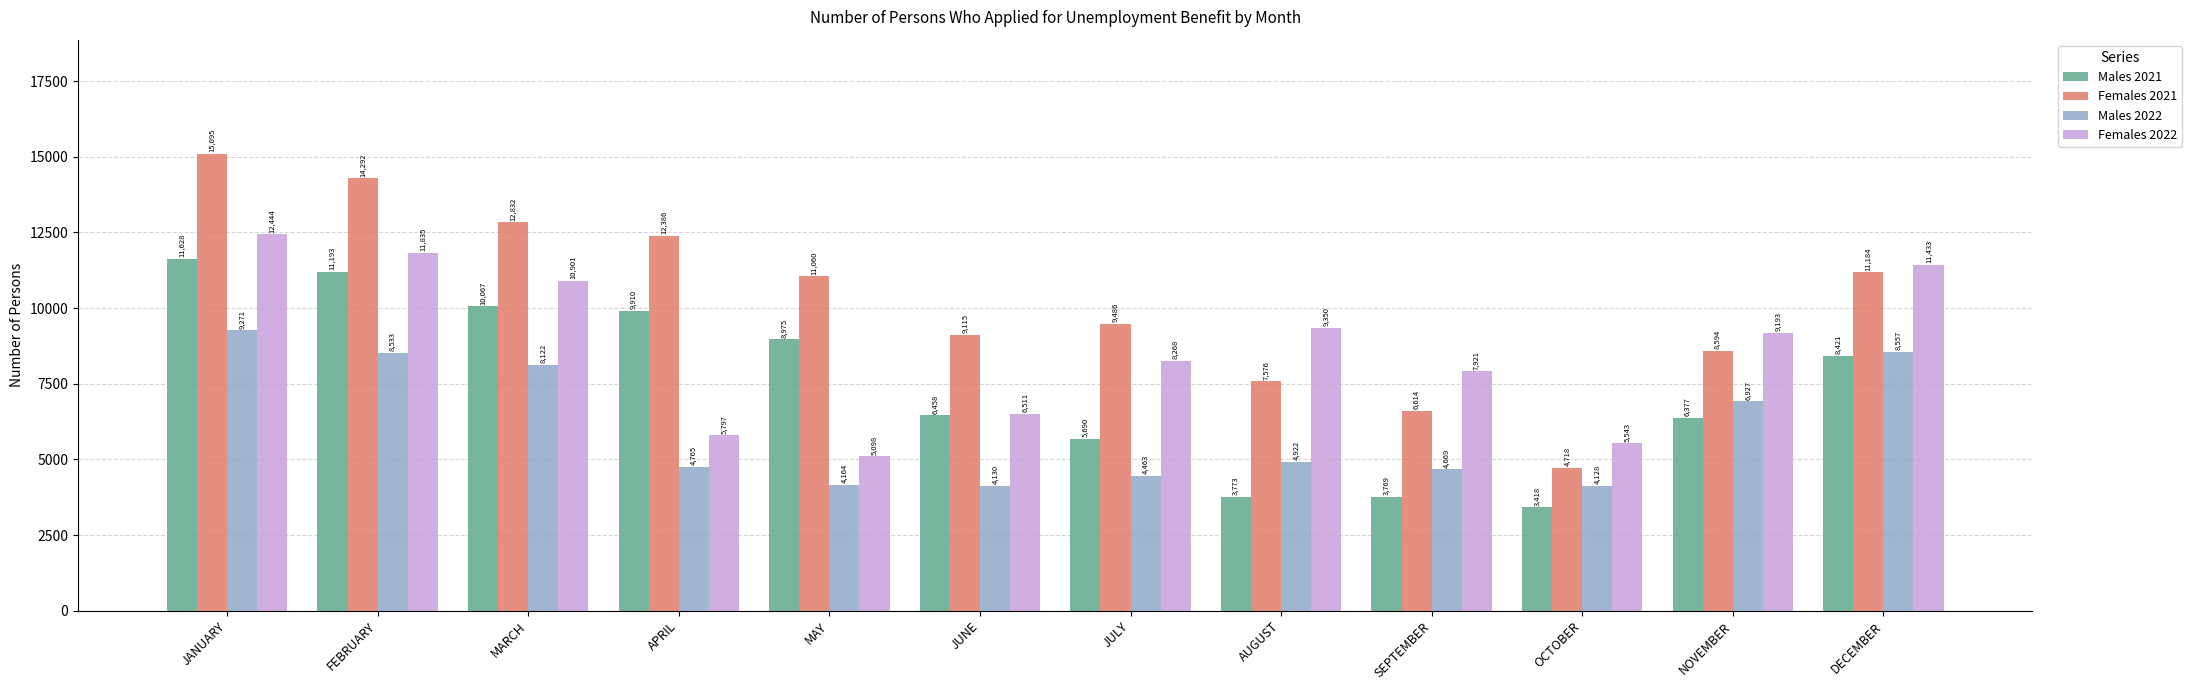

What position from the right is NOVEMBER?

2